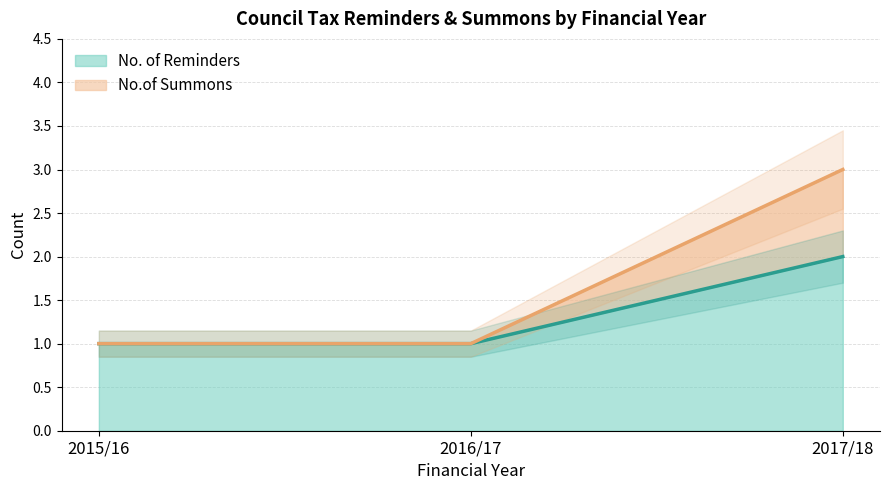

What is the sum of all No.of Summons values?

5